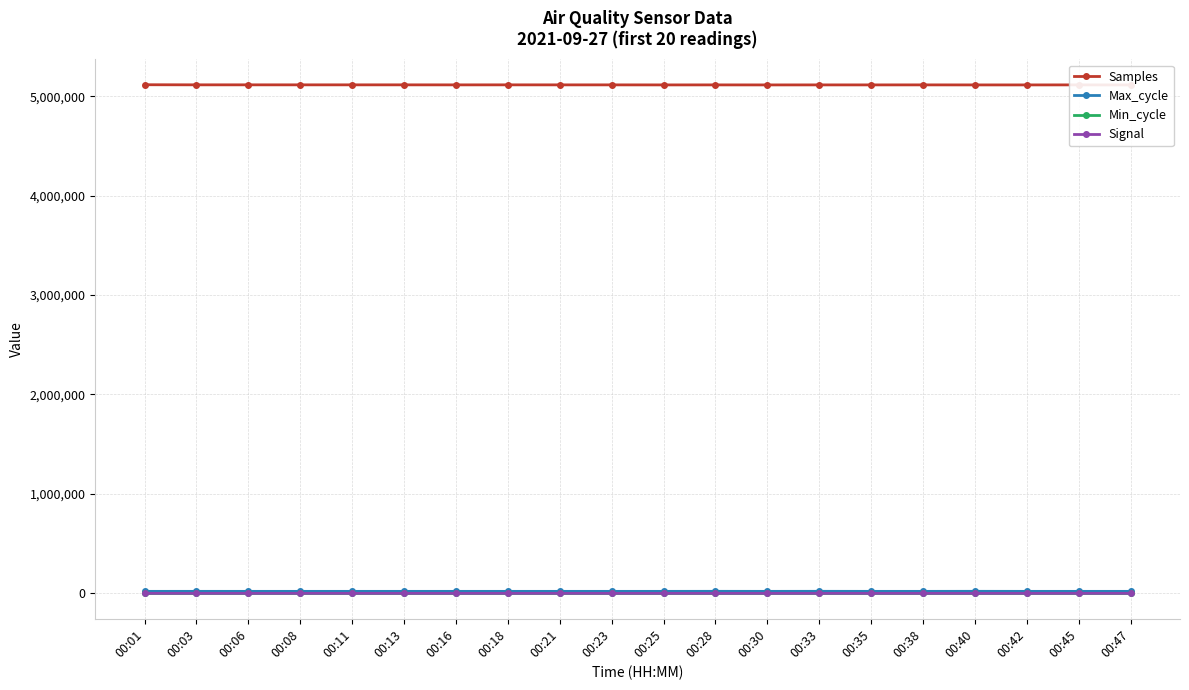

At how many categories does at least one series exceed 4669233?

20